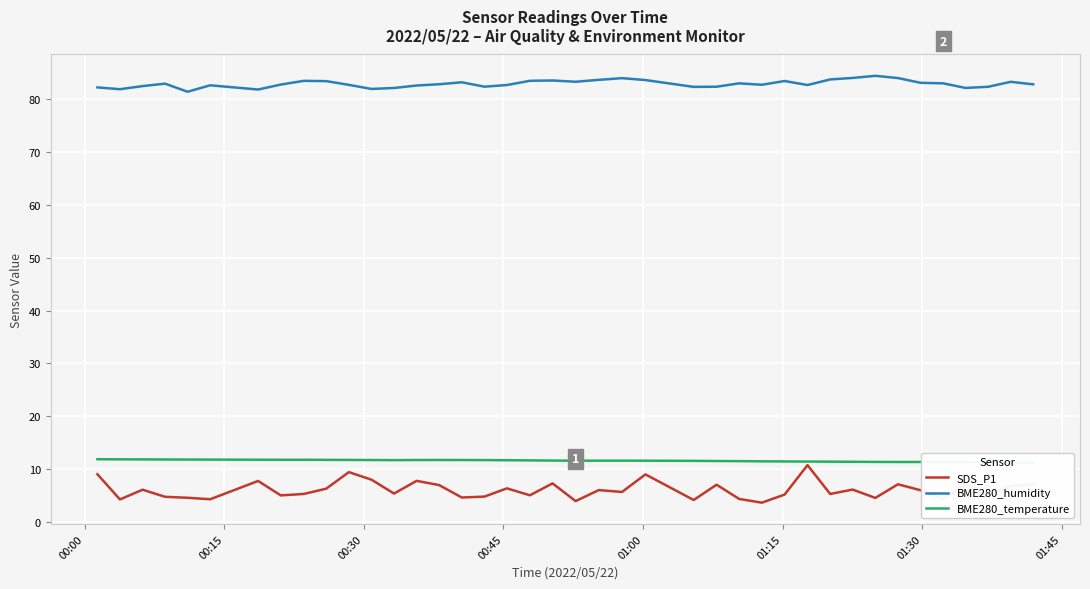

True or false: BME280_humidity and SDS_P1 cross at least once.

False